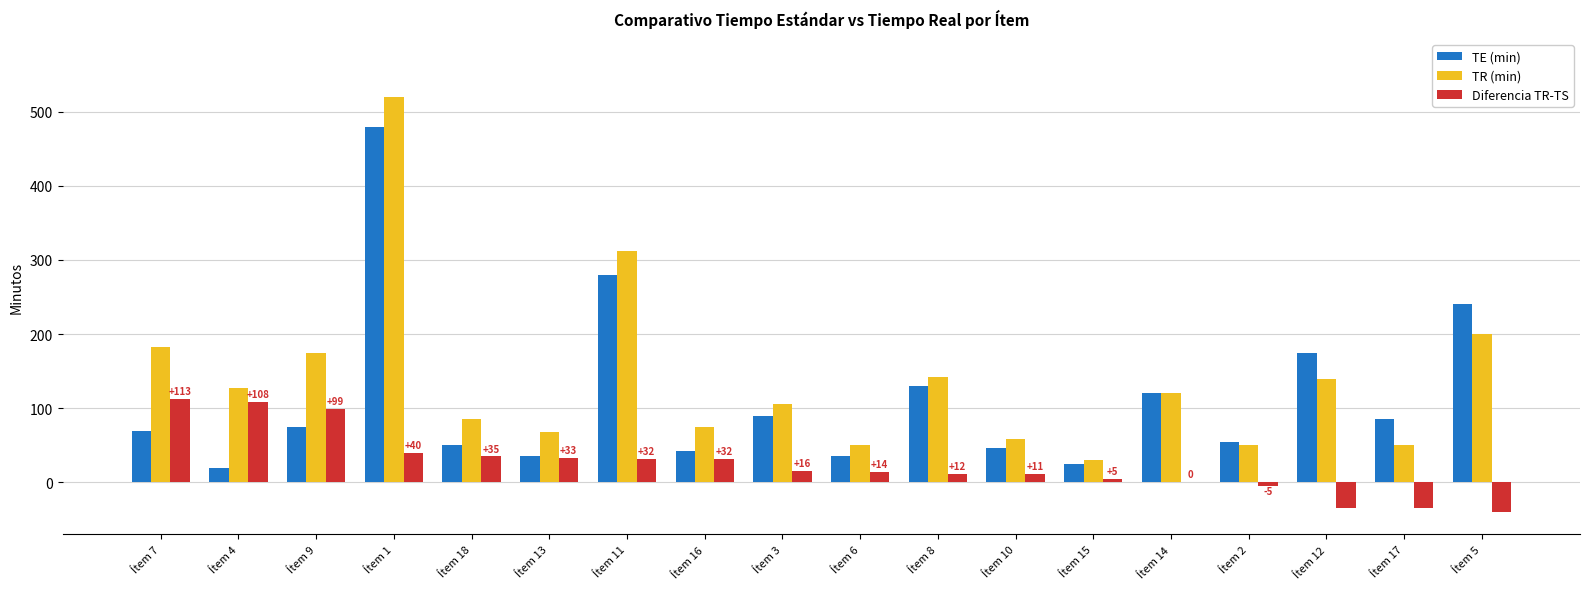

Which series changed the most between Ítem 4 and Ítem 18?

Diferencia TR-TS